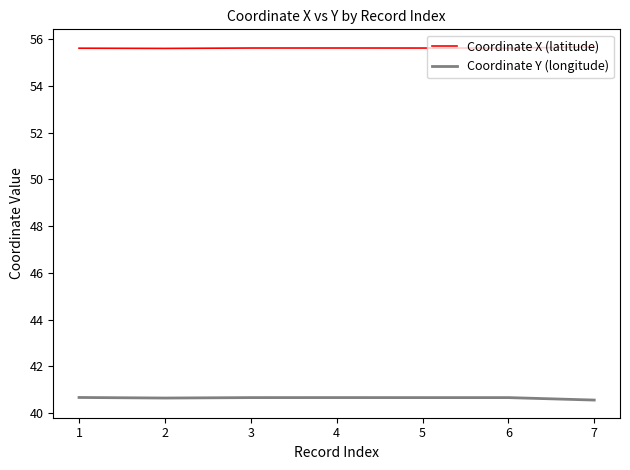

Is the value of Coordinate Y (longitude) at 1 greater than the value of Coordinate X (latitude) at 2?

No